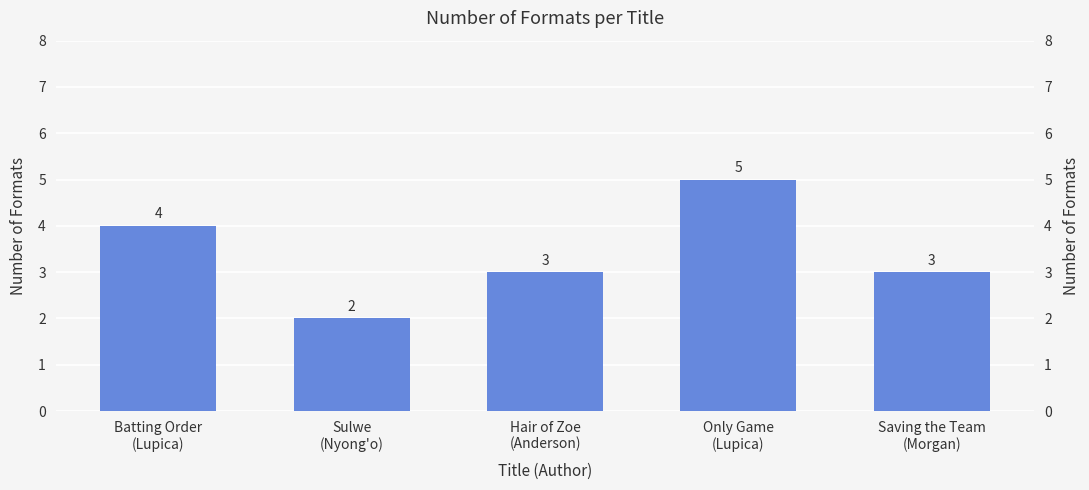

How many data points are less than 3?

1